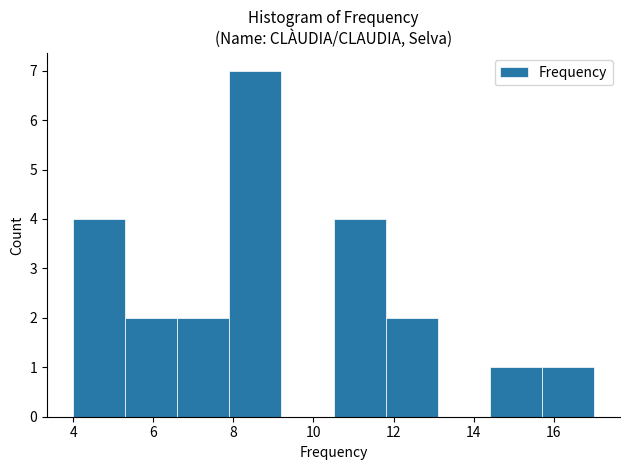

Over which range of the x-axis is the bar tallest?

7.9 to 9.2